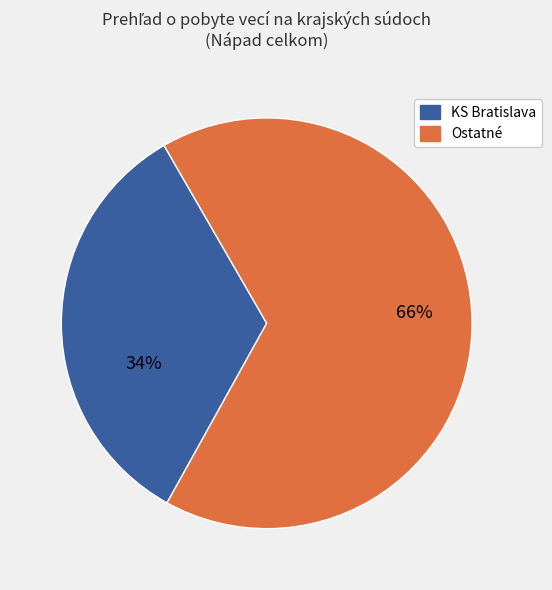

Is there any slice that represents more than half of the pie?

Yes